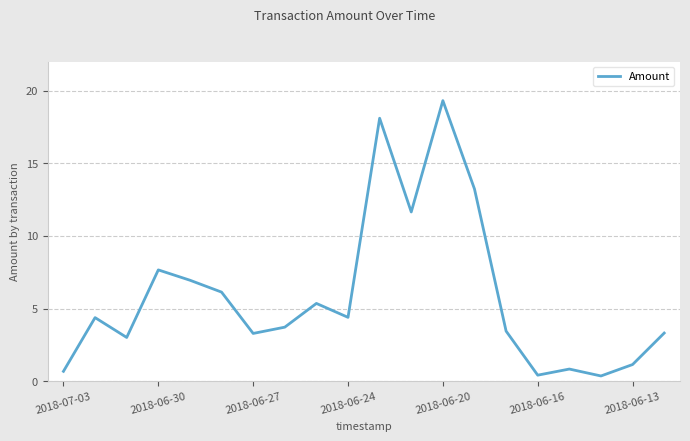

Does the chart display data point markers on the line(s)?

No